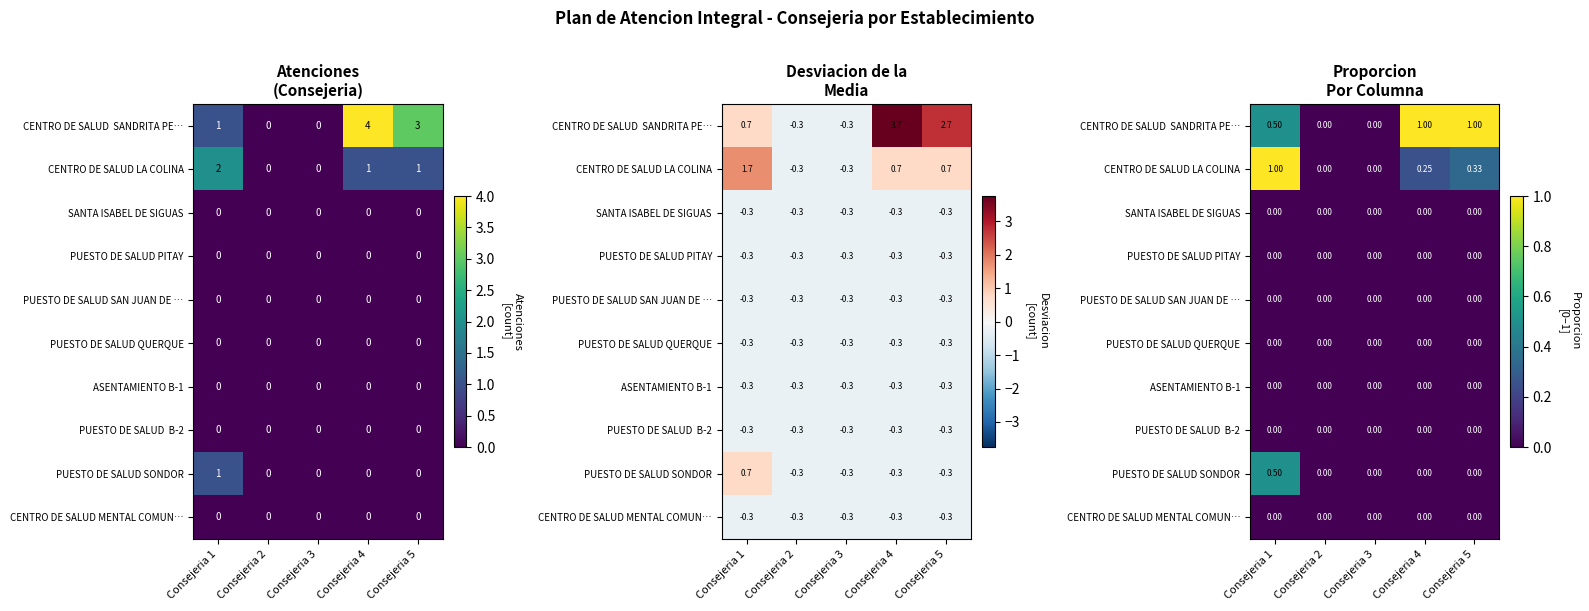

List the labels in order of PUESTO DE SALUD SONDOR value, smallest first.

Consejeria 2, Consejeria 3, Consejeria 4, Consejeria 5, Consejeria 1